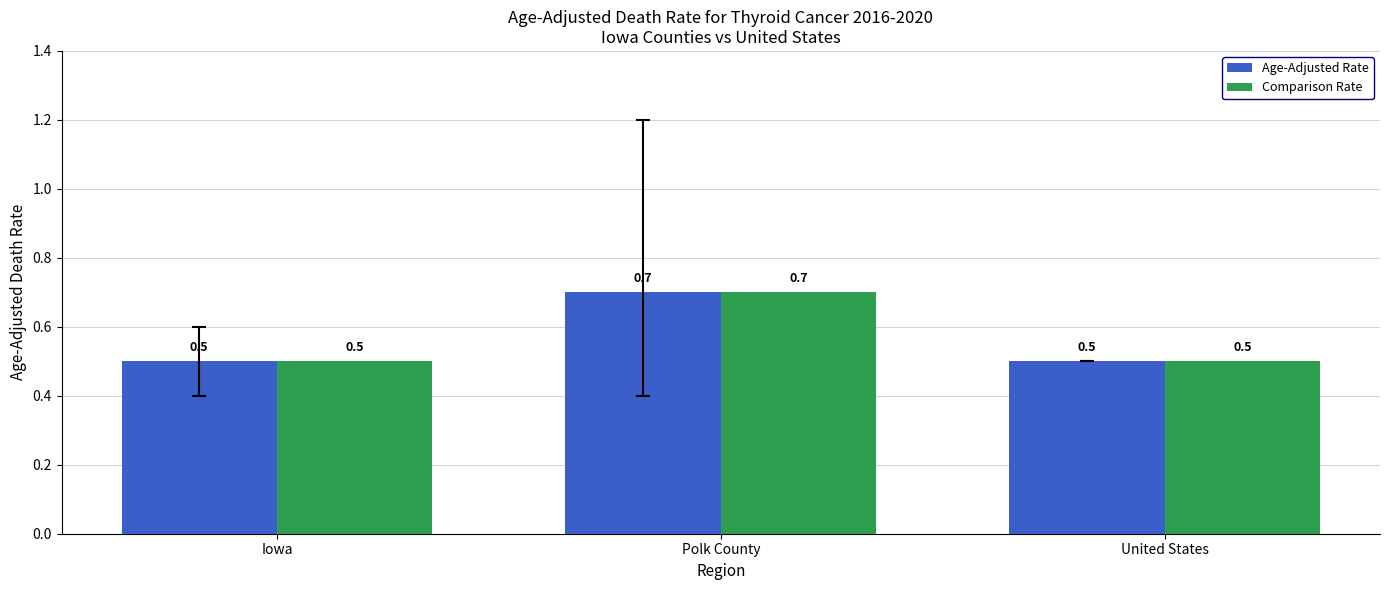

Is the value of Age-Adjusted Rate at Polk County greater than the value of Comparison Rate at United States?

Yes